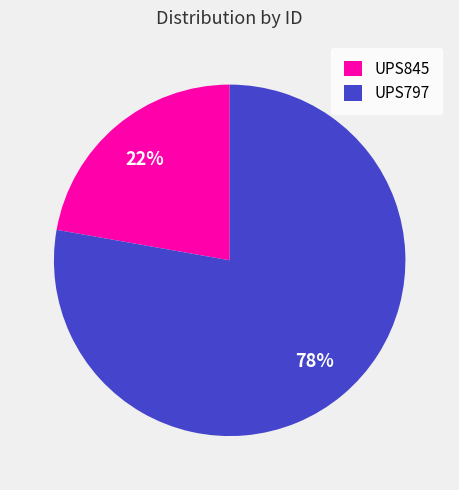

To the nearest percent, what is the difference between the largest and smallest slice percentages?

56%